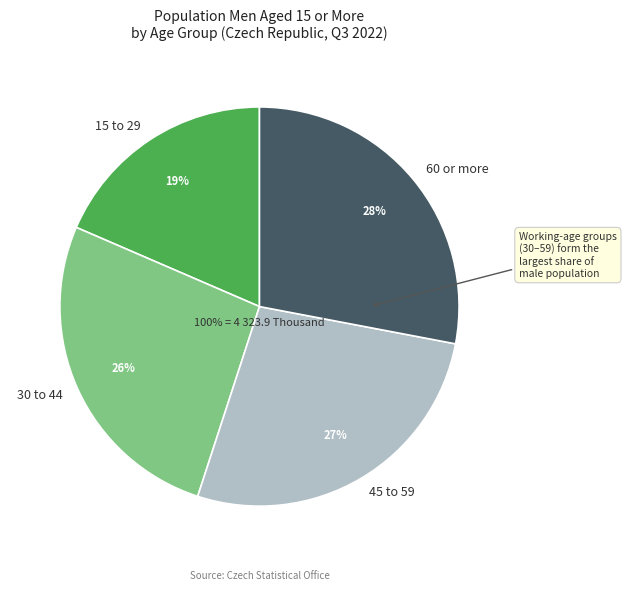

How many segments does this pie chart have?

4